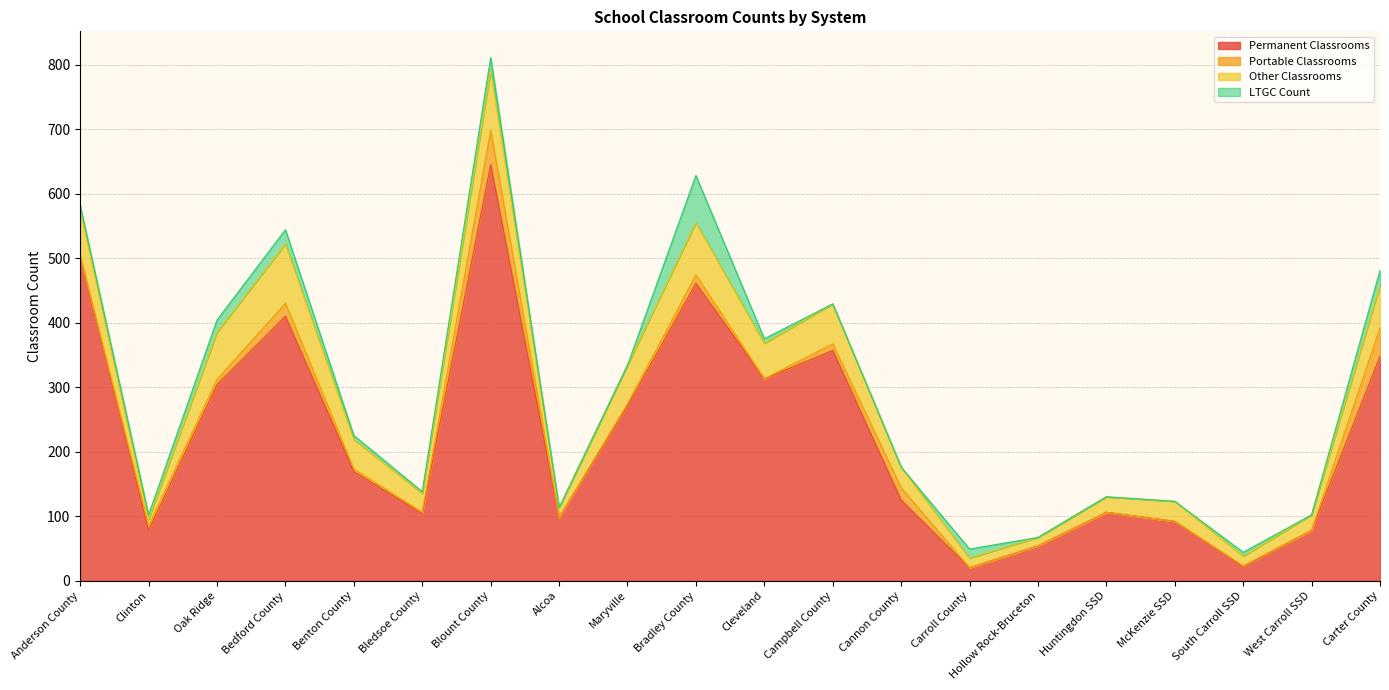

How many series are shown in this chart?

4